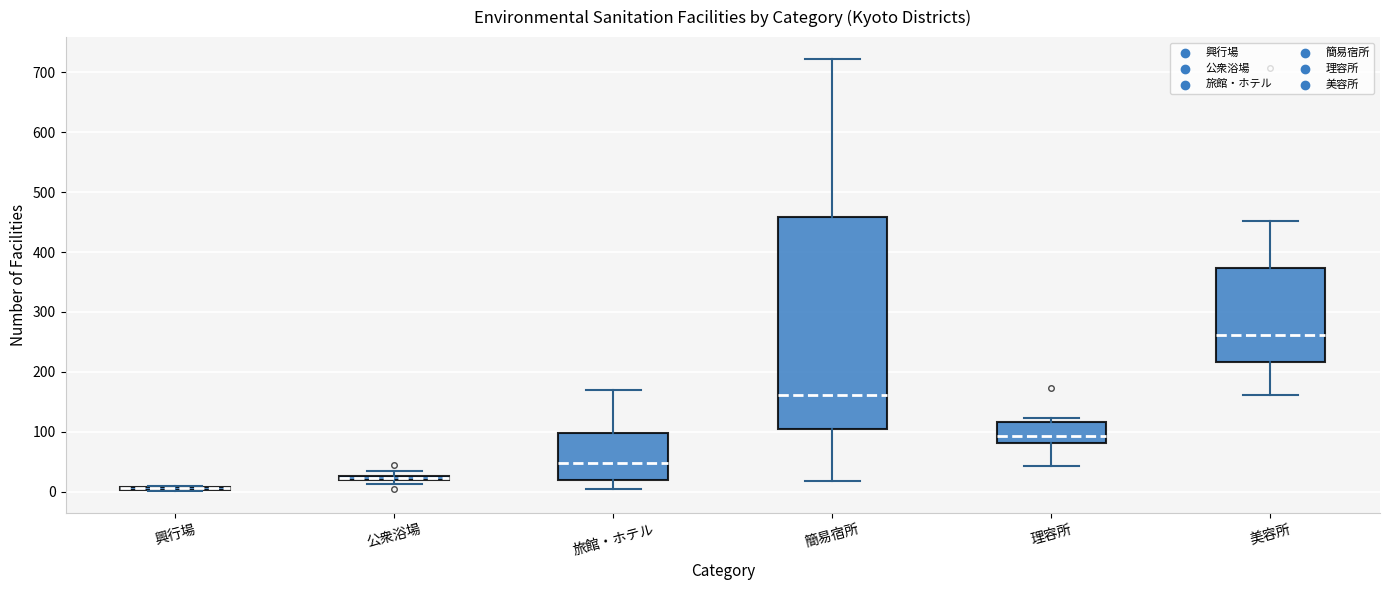

Where is the lower edge of the box for 旅館・ホテル on the y-axis? The values are not printed on the chart, so give them approximately, as read against the axis.

20